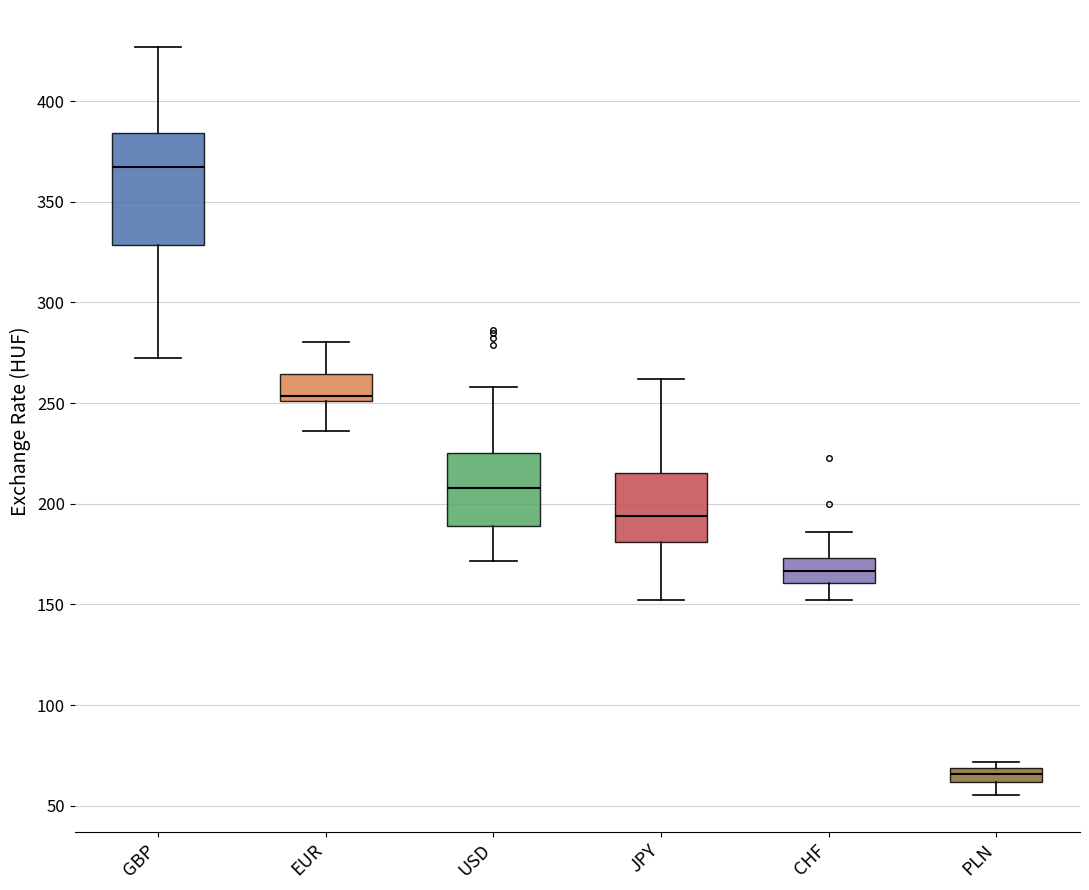

Which box has the highest median line?

GBP